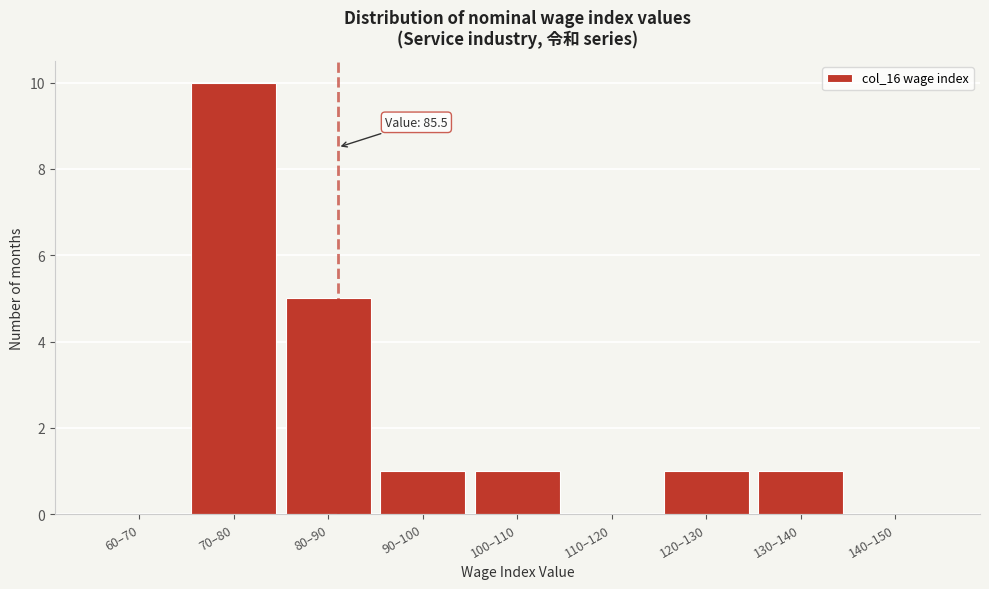

Reading left to right, list all the values displayed in this chart.

60–70=0	70–80=10	80–90=5	90–100=1	100–110=1	110–120=0	120–130=1	130–140=1	140–150=0